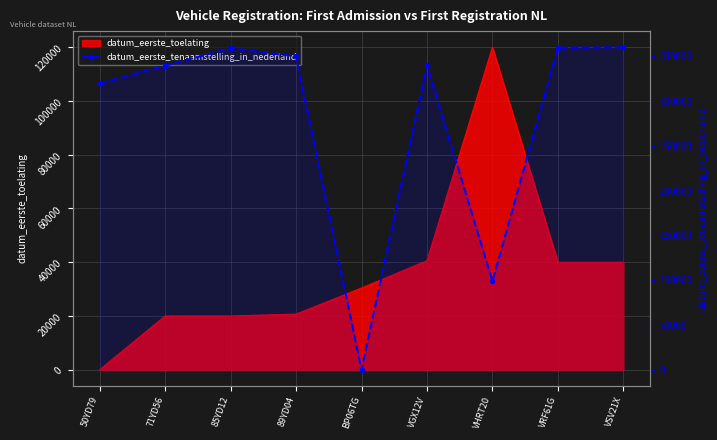

Where is the first local maximum?

85YD12